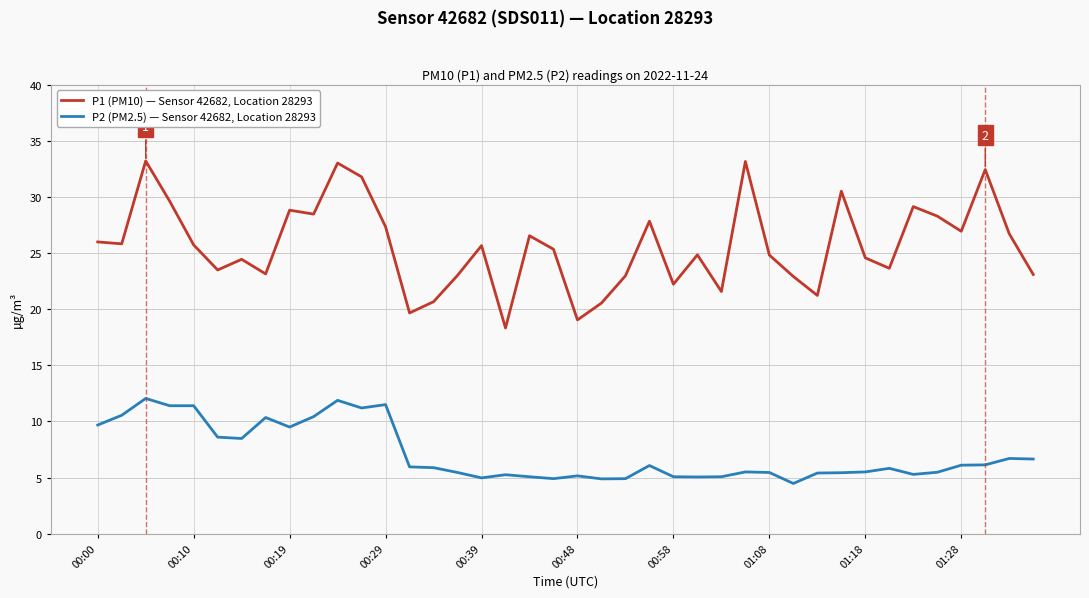

What is the average value of the P2 (PM2.5) — Sensor 42682, Location 28293 series?

7.1